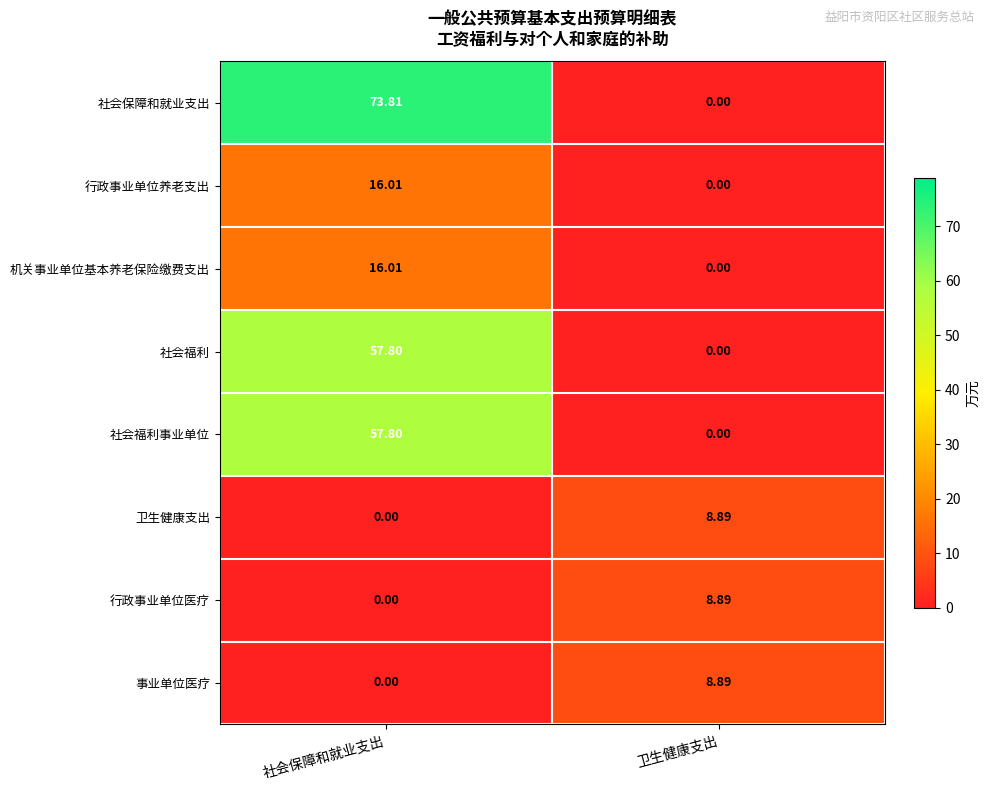

Where is 社会保障和就业支出 nearest to the value 36?

卫生健康支出